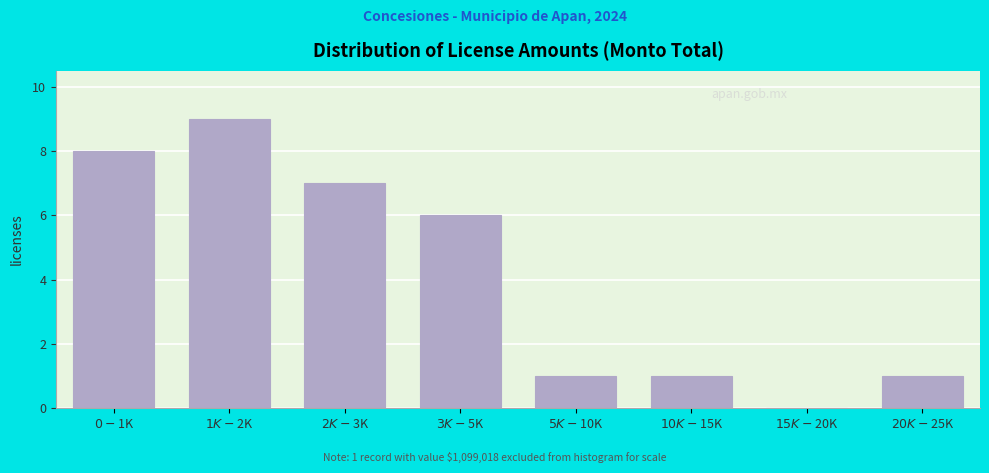

What is the greatest value displayed?

9